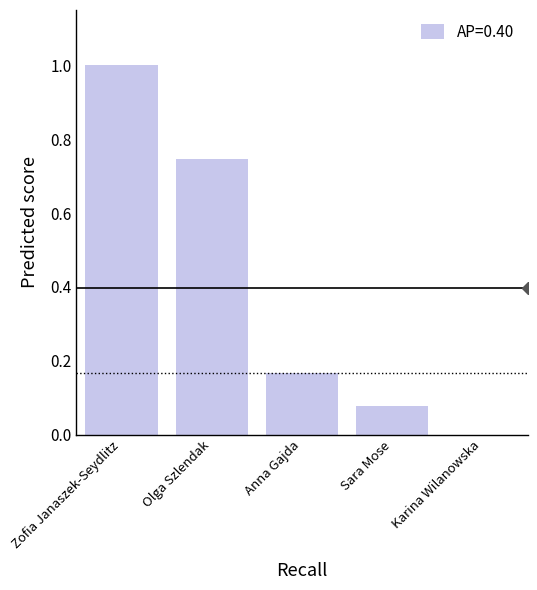

Between Olga Szlendak and Karina Wilanowska, which is larger?

Olga Szlendak